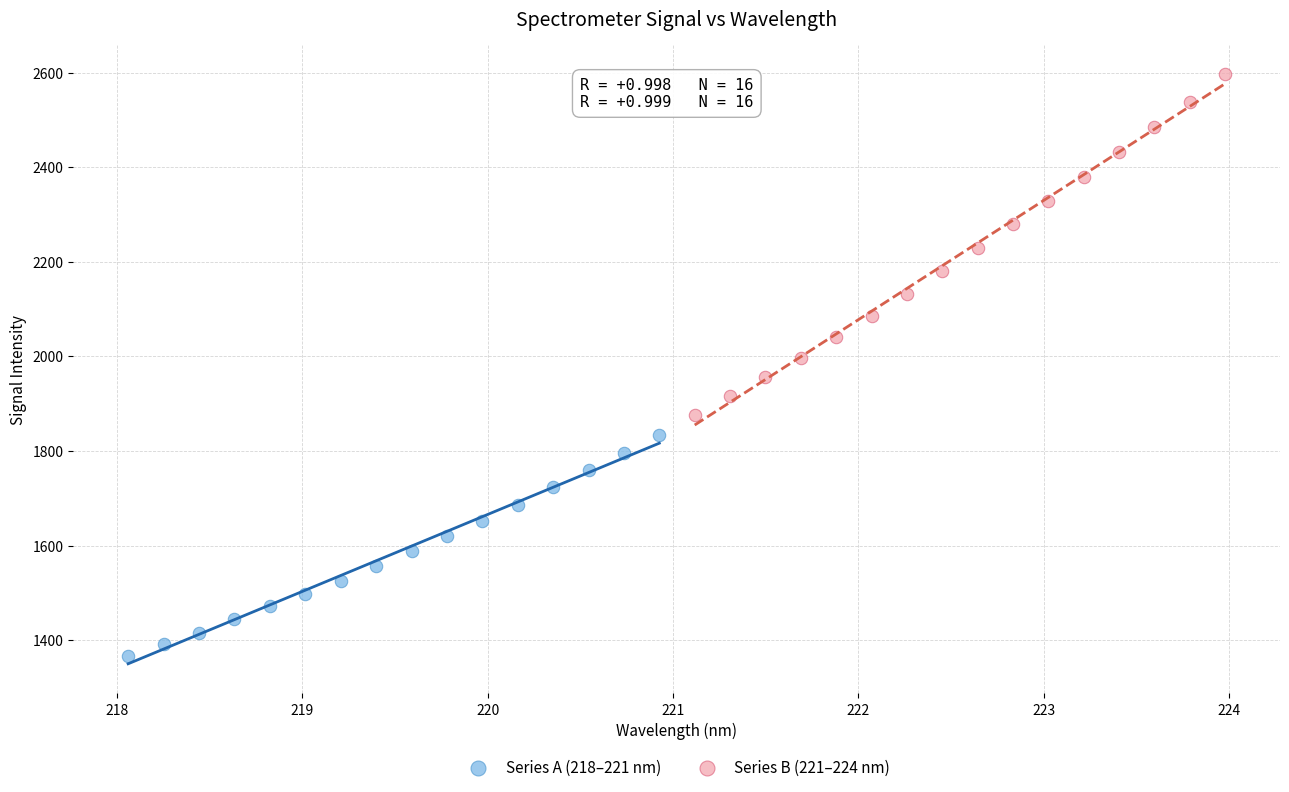

Which series contains the lowest Y value?

Series A (218–221 nm)